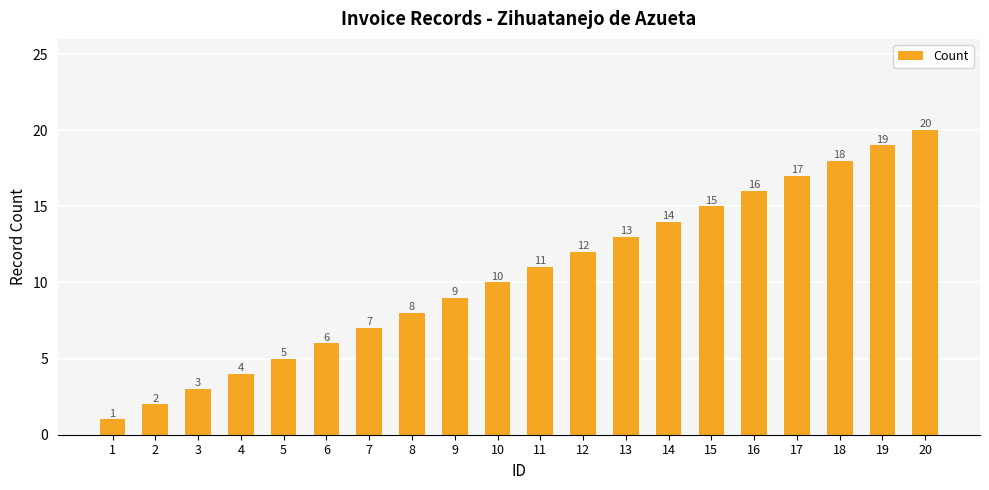

What is the approximate value at 8, to the nearest 10?

10